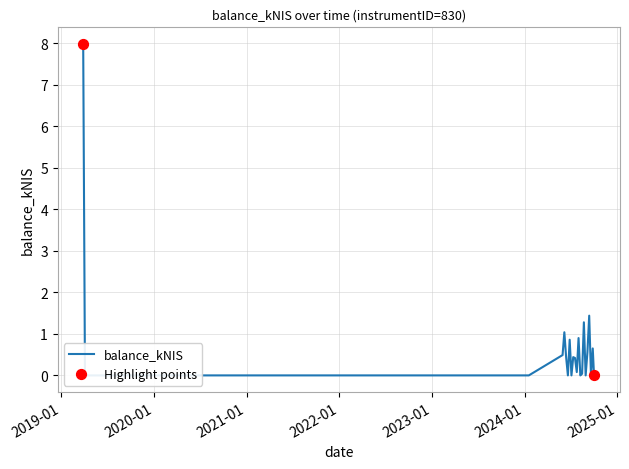

Which has a higher value, 2024-07-18 or 2024-07-11?

2024-07-11